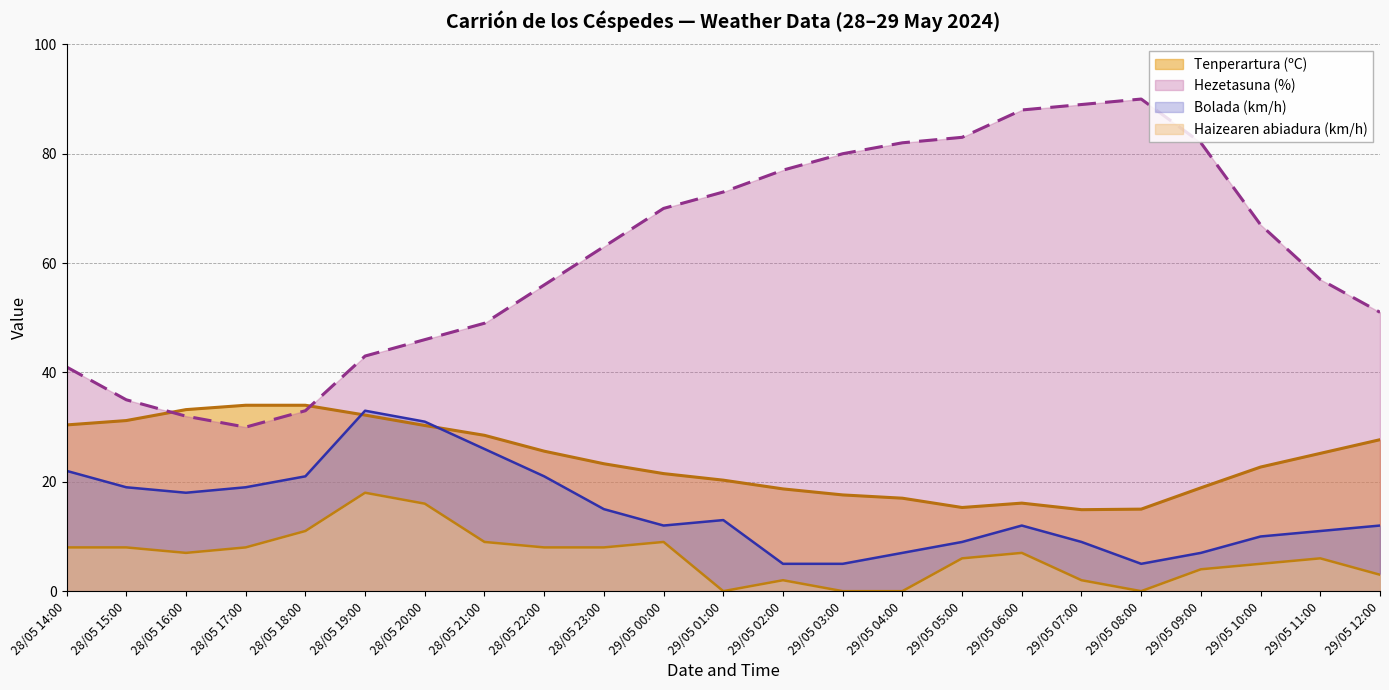

True or false: Haizearen abiadura (km/h) and Bolada (km/h) intersect in this chart.

False